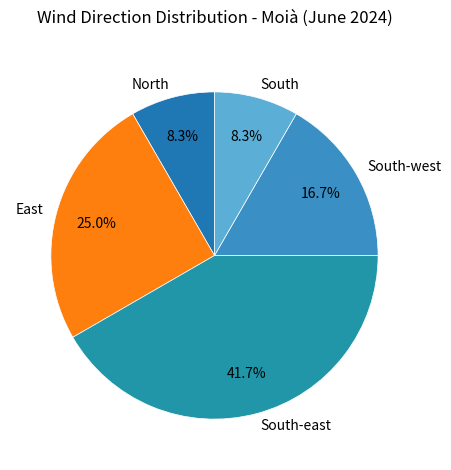

Does North represent more than half of the total?

No